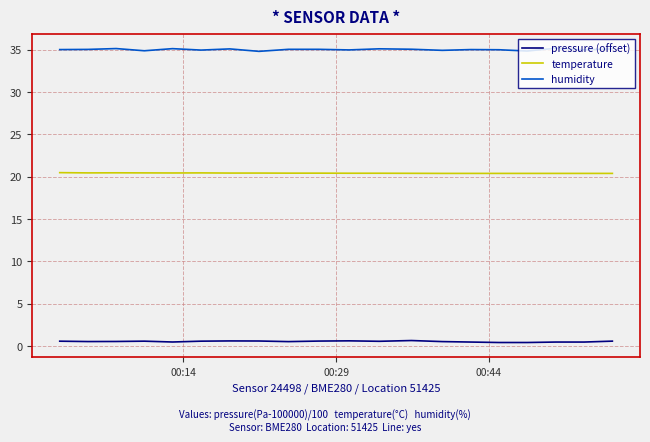

What is the lowest value of the humidity series?

34.8